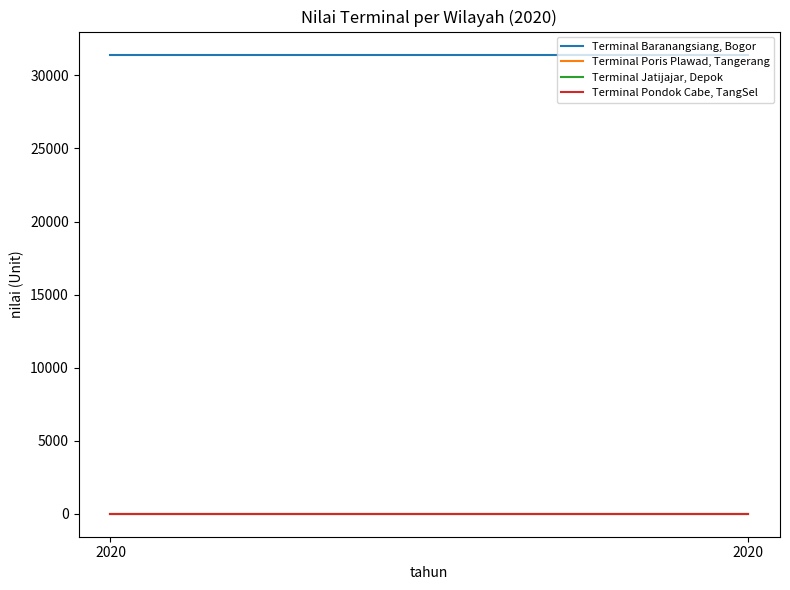

Reading right to left, extract all data points from this chart.

Terminal Baranangsiang, Bogor: 31429	31429
Terminal Poris Plawad, Tangerang: 0	0
Terminal Jatijajar, Depok: 0	0
Terminal Pondok Cabe, TangSel: 0	0